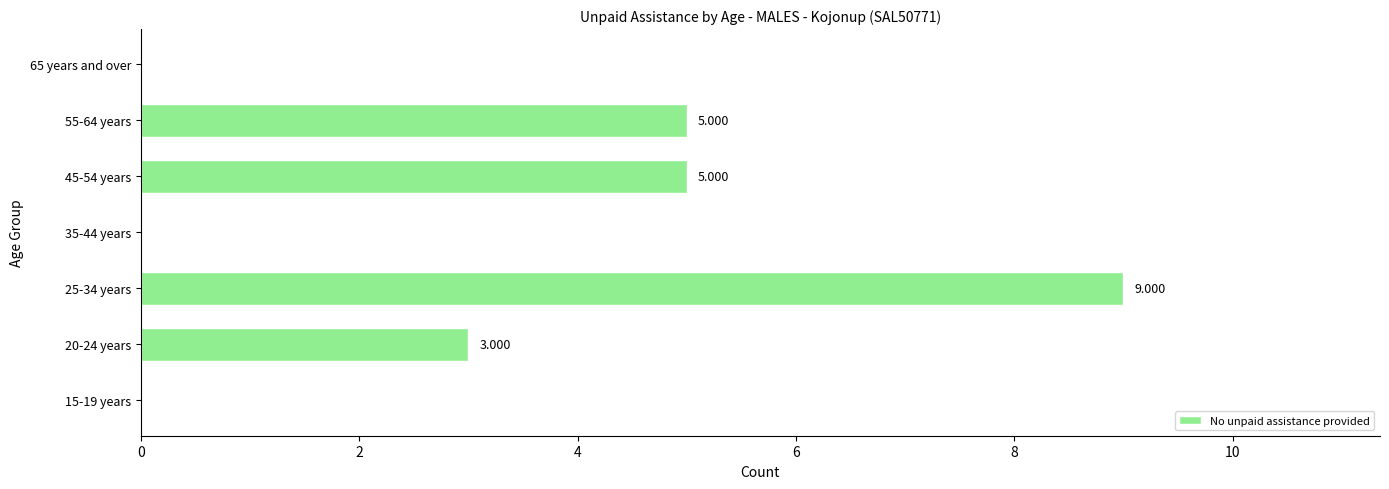

Does the chart contain stacked bars?

No